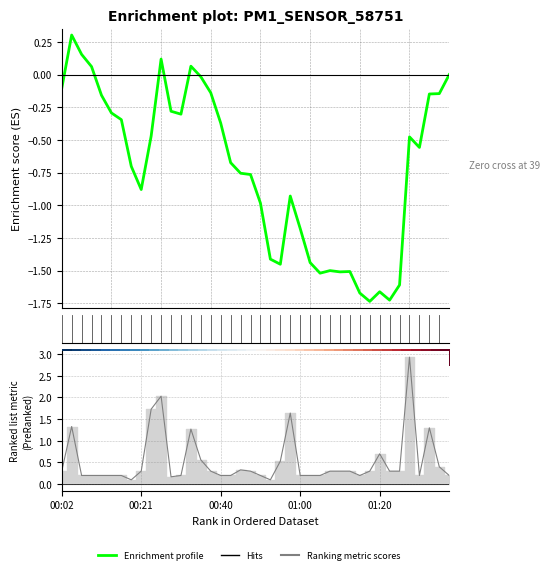

True or false: Enrichment profile and Ranking metric scores intersect in this chart.

False